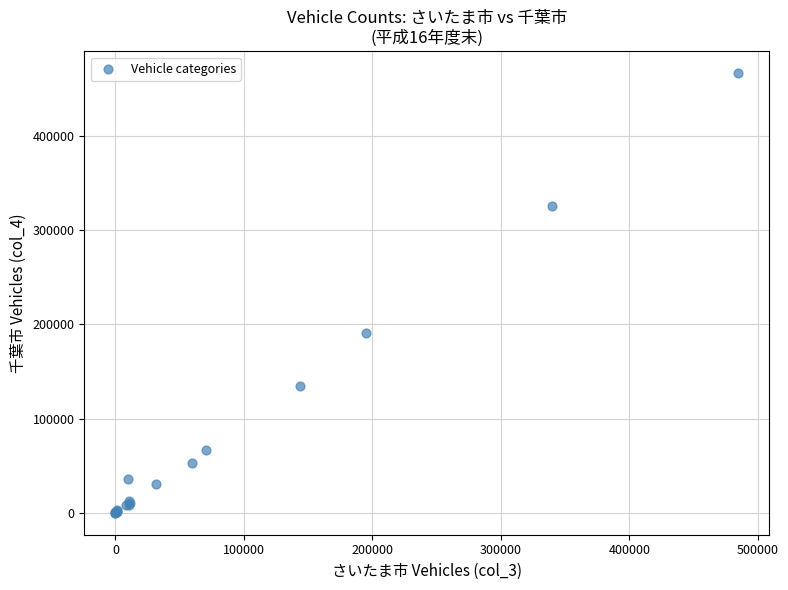

What Y value in the scatter plot is closest to 233350?

190723